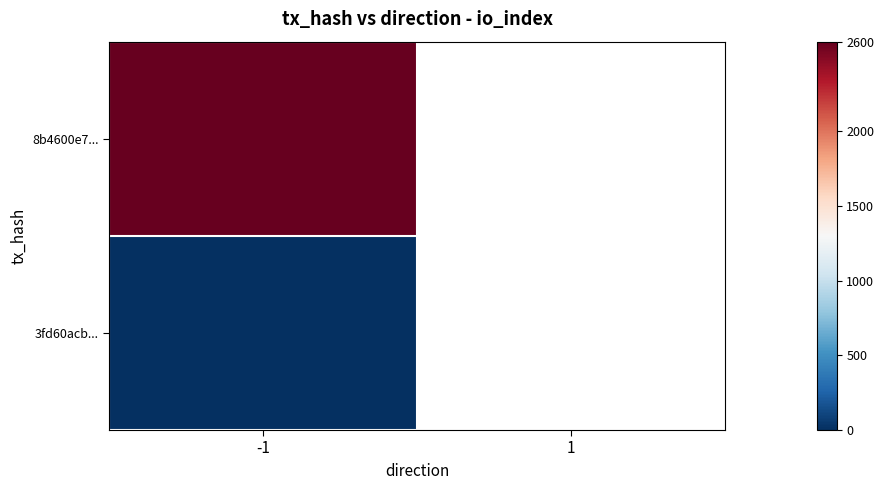

Between -1 and 1, which series saw the biggest shift?

8b4600e789eda3b7479b4e4ee9fdac1f89449c2